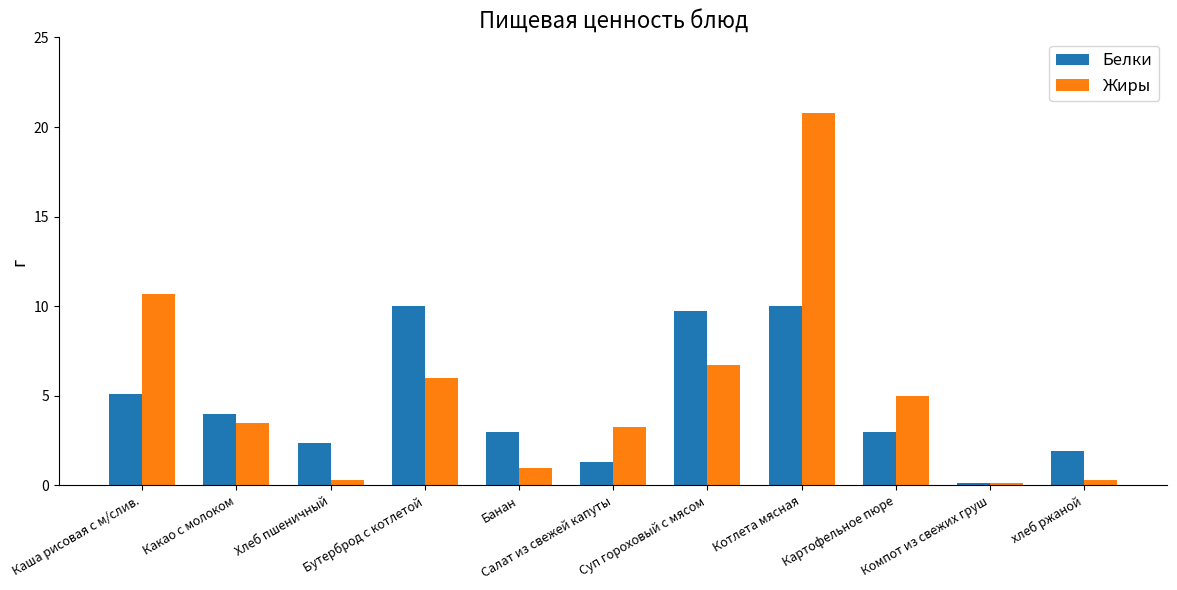

What are all the series names shown in the legend?

Белки, Жиры